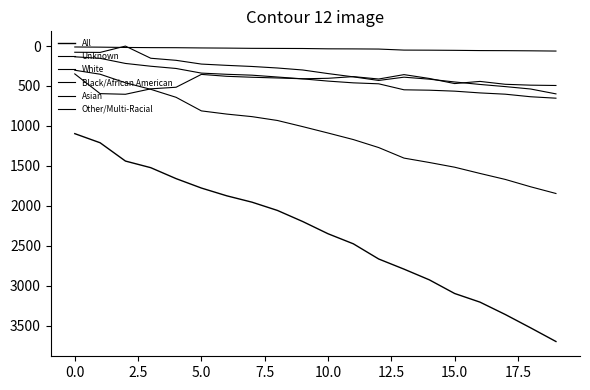

Is this an area chart (filled region under the line)?

No